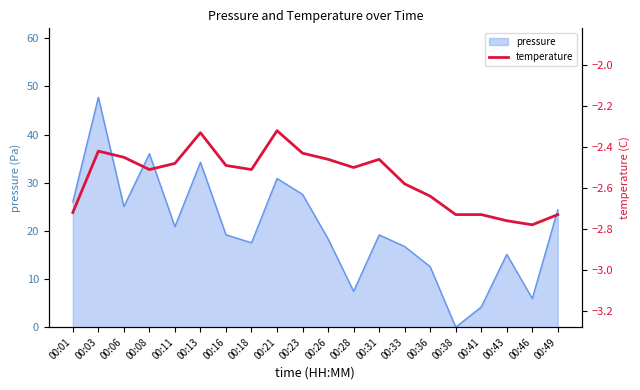

How many categories are shown in the chart?

20